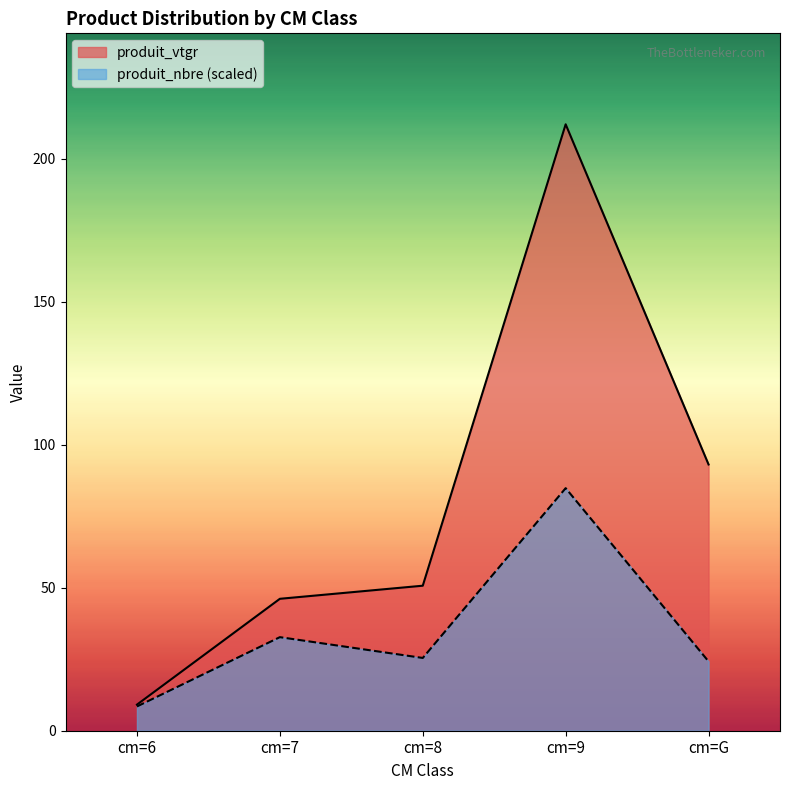

How many values in the produit_nbre series are below 25?

2